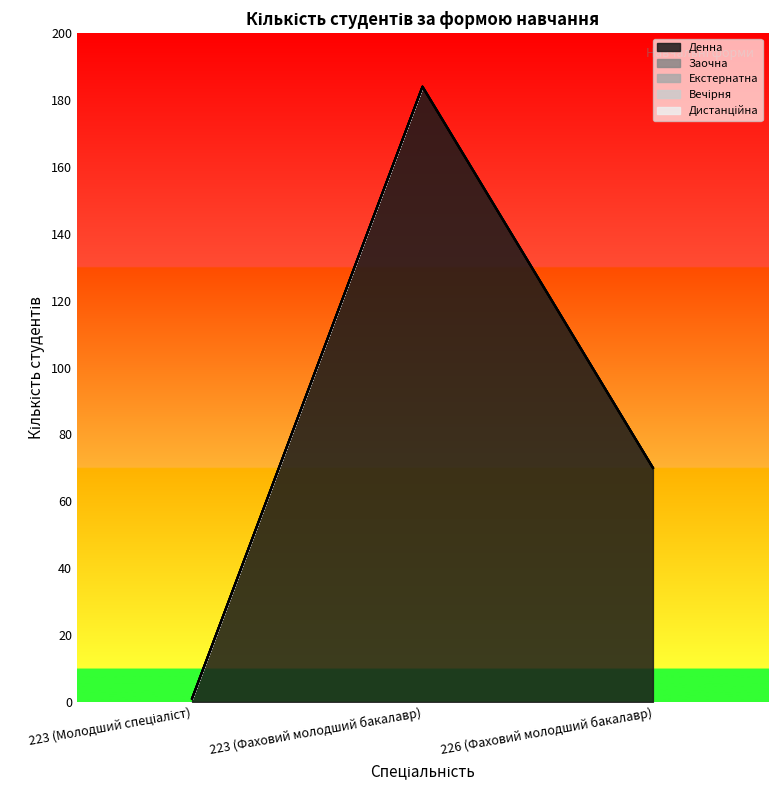

What are all the series names shown in the legend?

Денна, Заочна, Екстернатна, Вечірня, Дистанційна